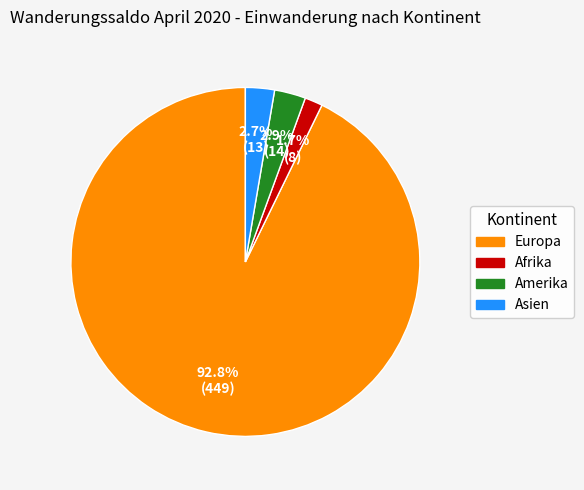

How many slices are in this pie chart?

4